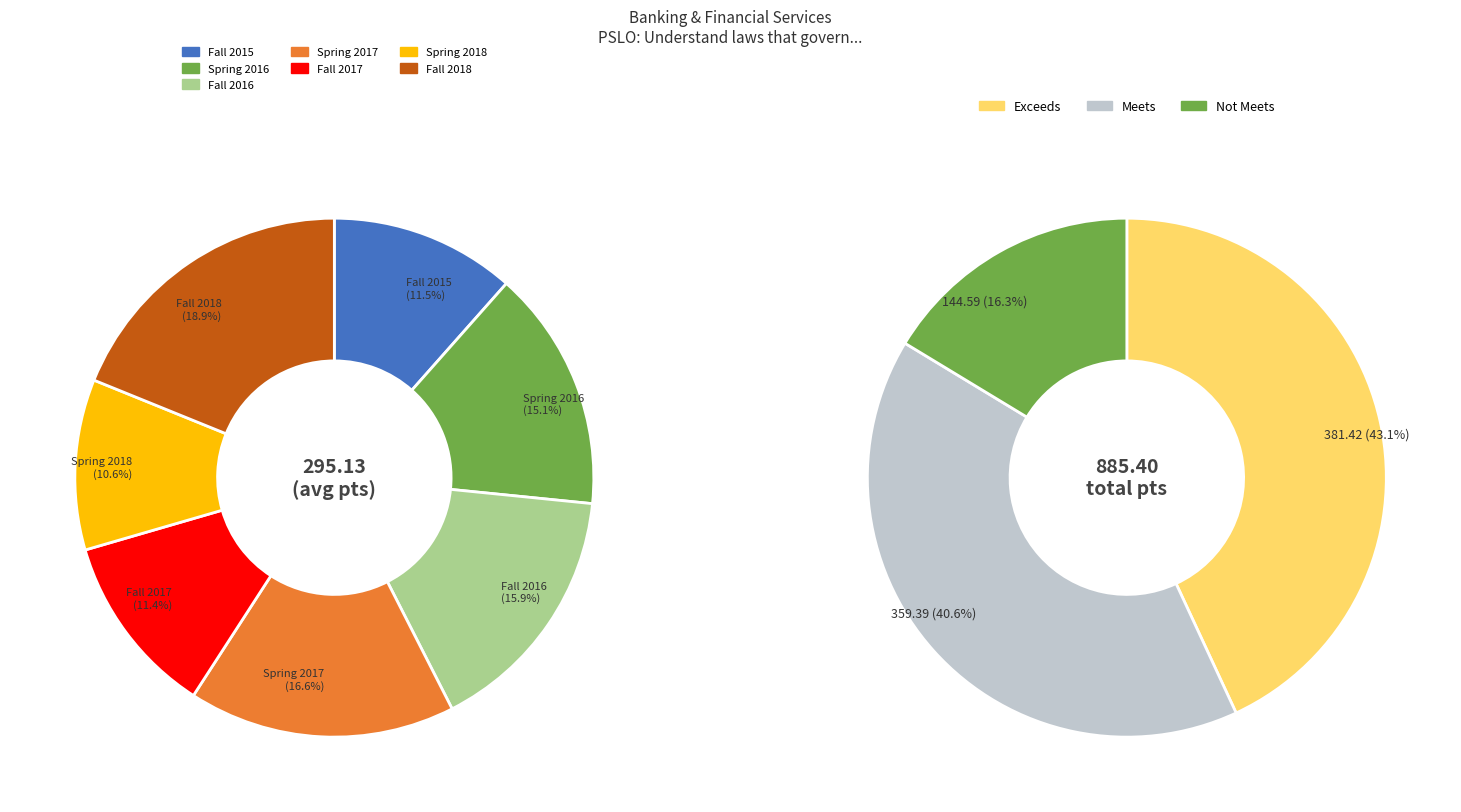

What is the smallest slice in the pie chart?

Spring 2018